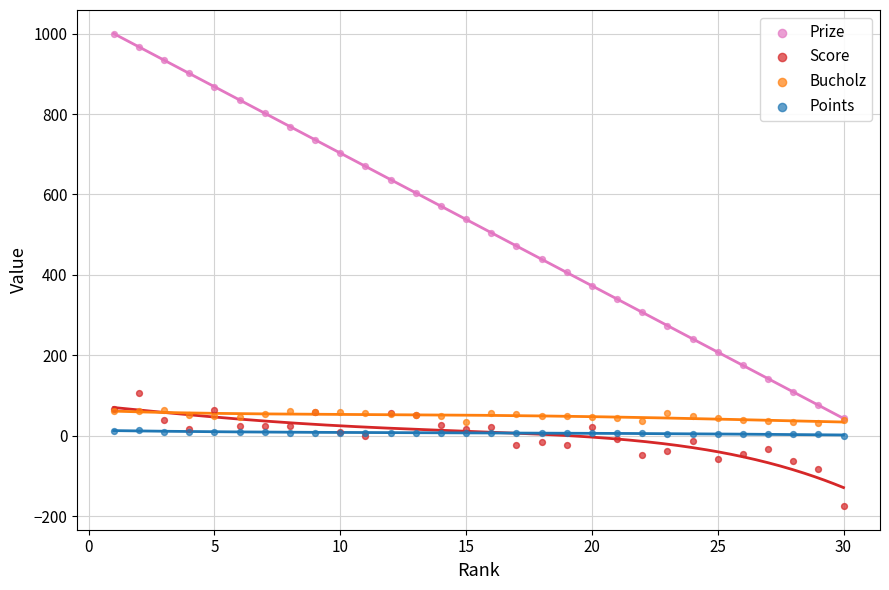

Which series reaches the maximum Y coordinate?

Prize